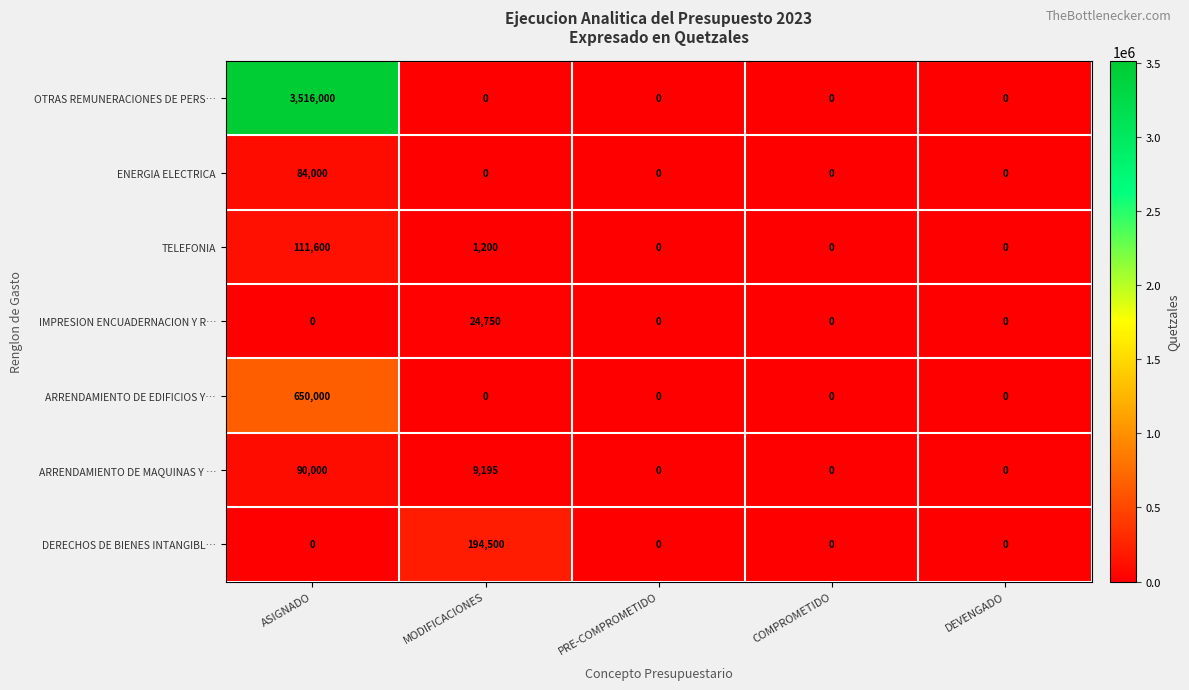

What is the greatest value displayed?

3516000